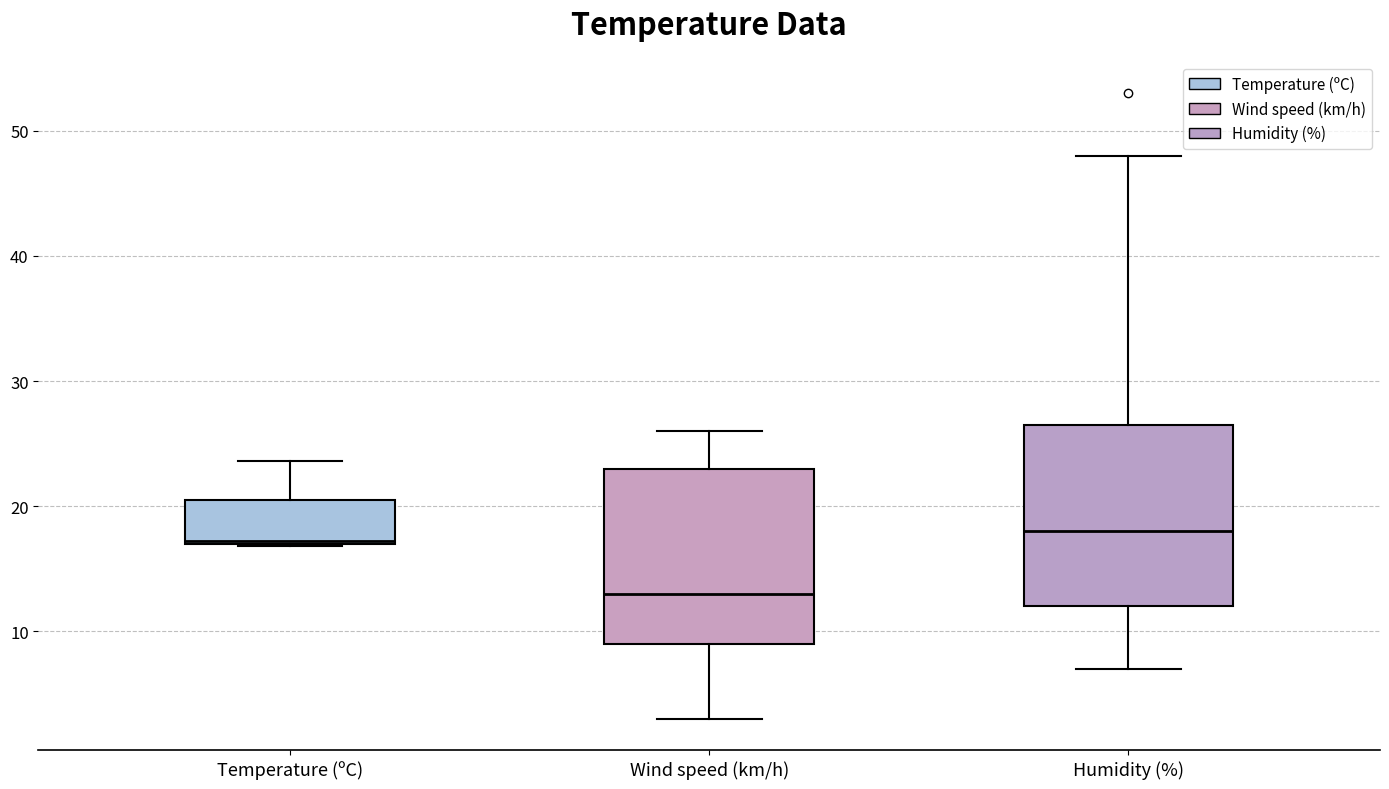

Reading left to right, read every box against the y-axis: the position of its median line, the range the box covers, and the ends of its whiskers. The values are not printed on the chart, so give them approximately, as read against the axis.

Temperature (ºC): median 17, box 17 to 21, whiskers 17 to 24
Wind speed (km/h): median 13, box 9 to 23, whiskers 3 to 26
Humidity (%): median 18, box 12 to 27, whiskers 7 to 48